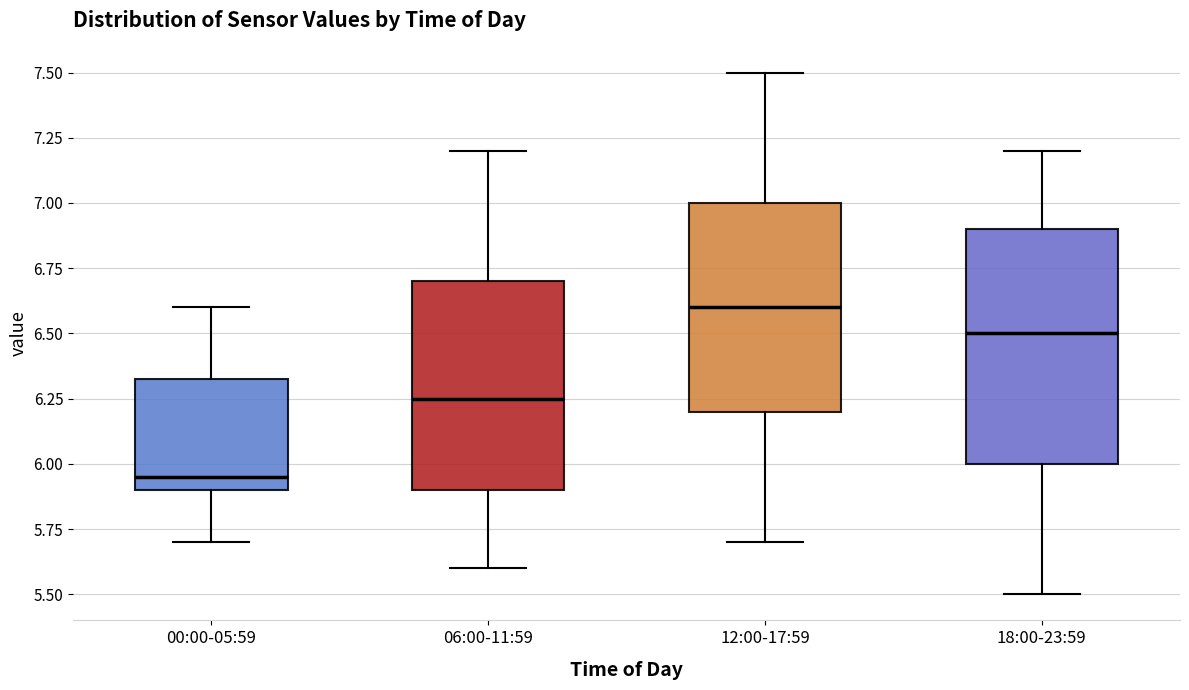

Which box's median line is the lowest?

00:00-05:59